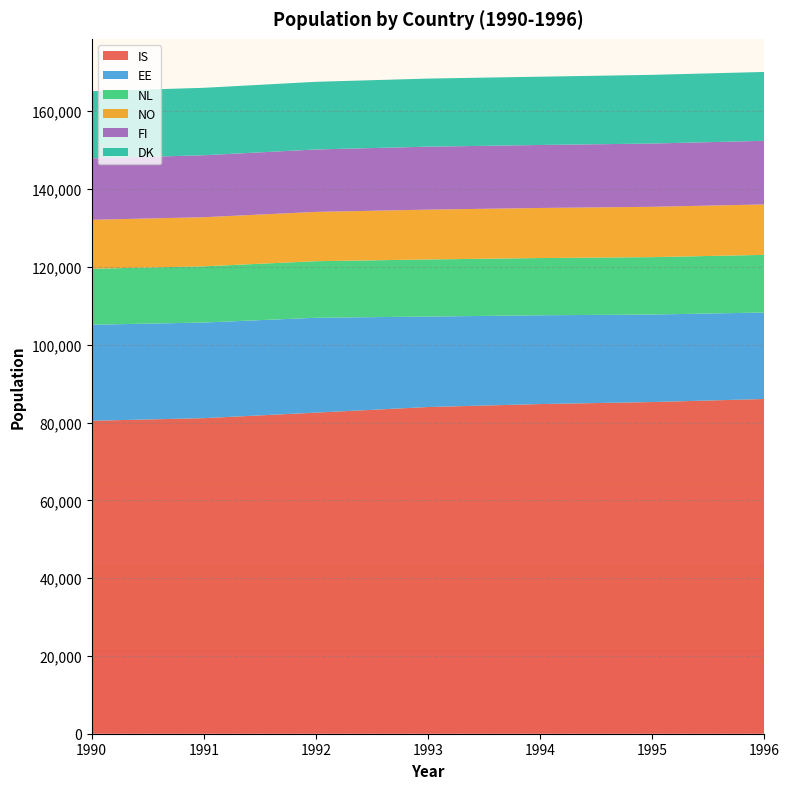

Reading right to left, extract all data points from this chart.

IS: 1996=86045	1995=85261	1994=84742	1993=83980	1992=82539	1991=81116	1990=80447
EE: 1996=22230	1995=22493	1994=22822	1993=23254	1992=24386	1991=24584	1990=24686
NL: 1996=14824	1995=14759	1994=14714	1993=14682	1992=14542	1991=14453	1990=14390
NO: 1996=12962	1995=12936	1994=12869	1993=12806	1992=12673	1991=12620	1990=12587
FI: 1996=16353	1995=16265	1994=16190	1993=16181	1992=16048	1991=15924	1990=15792
DK: 1996=17703	1995=17652	1994=17555	1993=17504	1992=17392	1991=17338	1990=17261